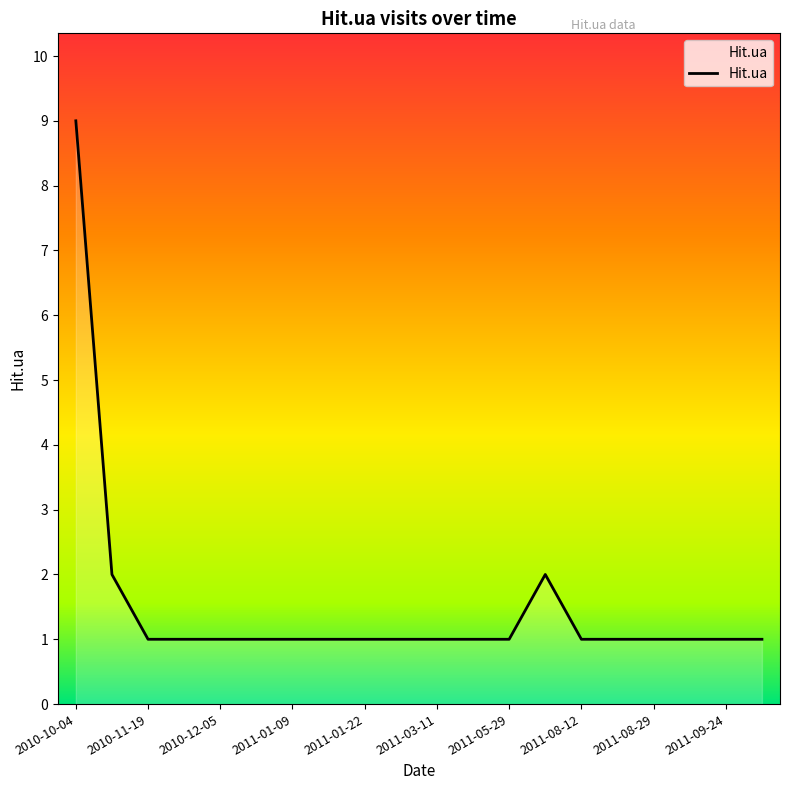

What is the greatest value displayed?

9